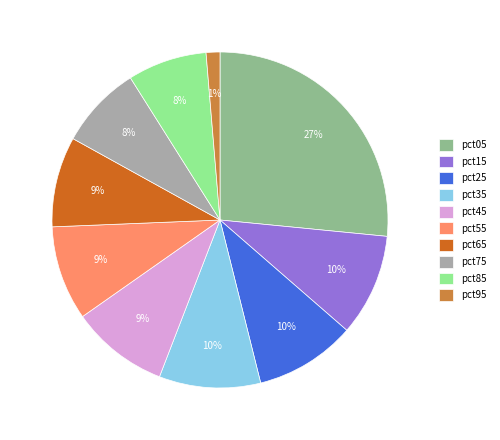

Count the number of slices in the pie.

10